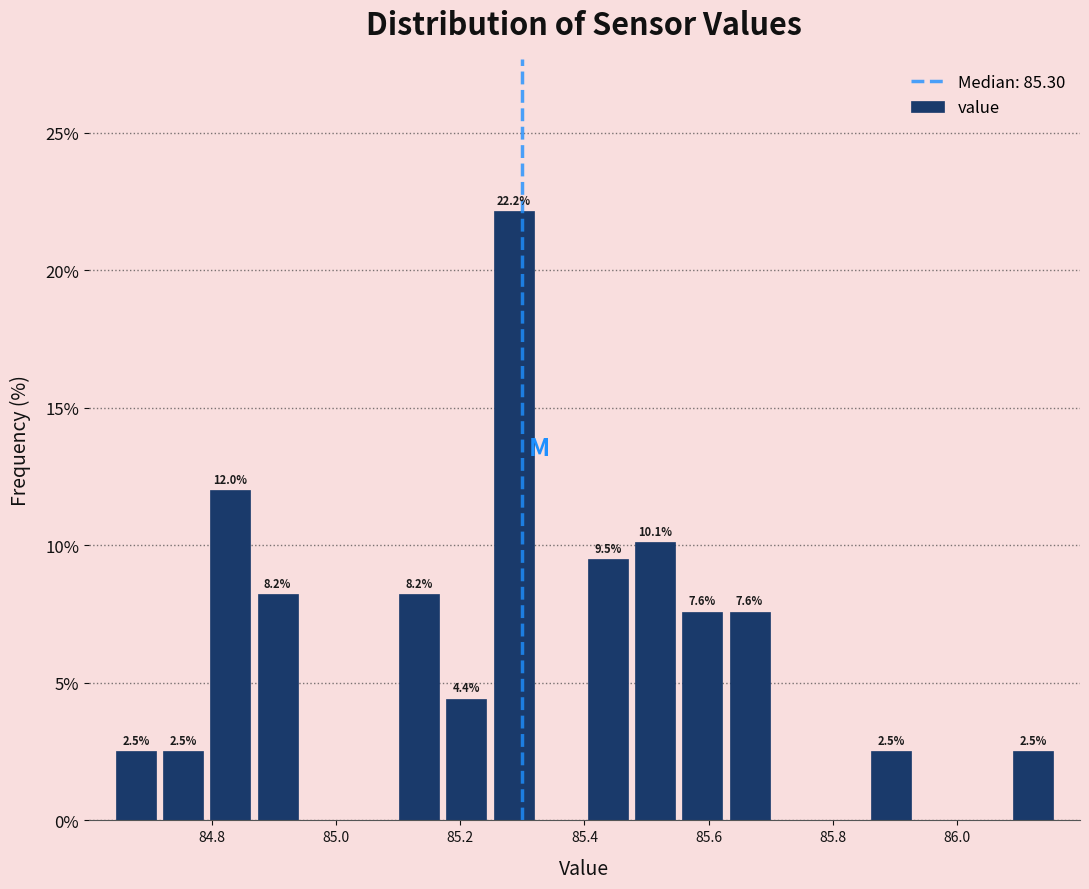

Read against the x-axis, roughly where is the centre of the tallest bar?

85.28